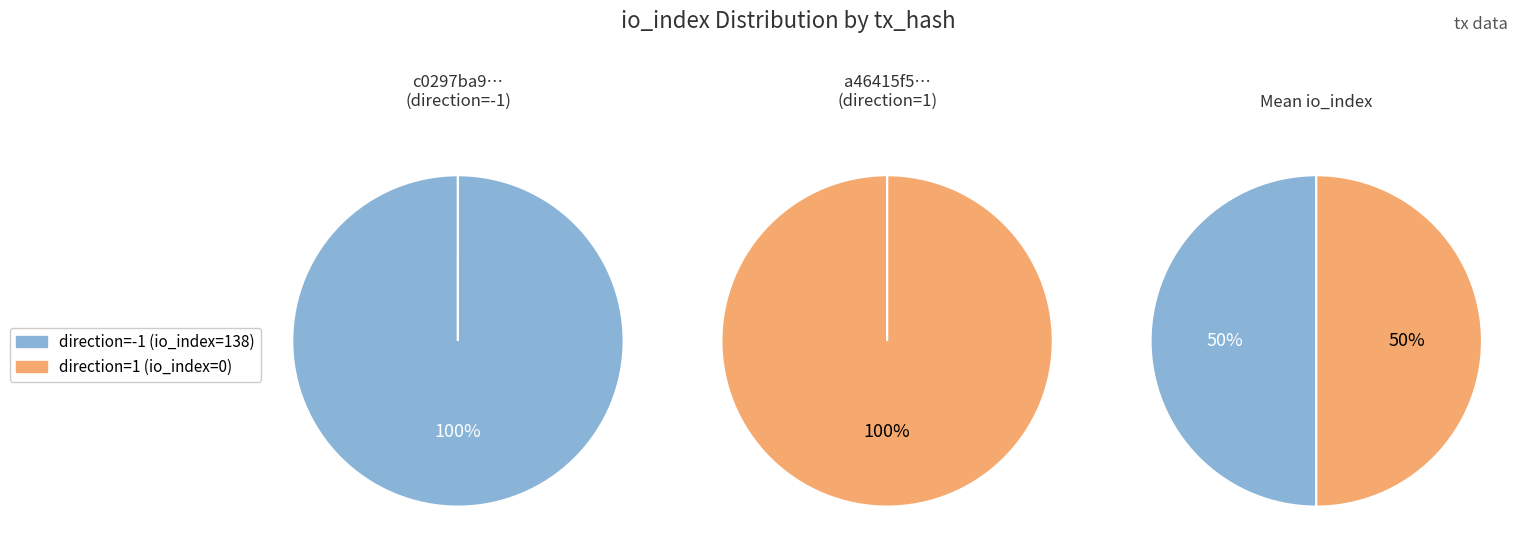

Between 0 and 1, which series saw the biggest shift?

direction=-1 (io_index=138)